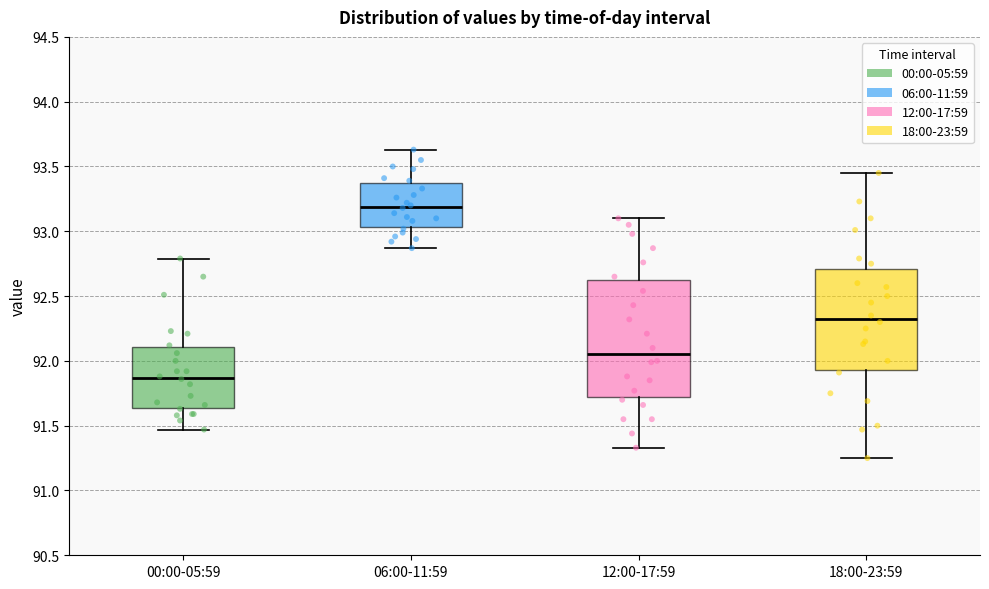

Reading left to right, read every box against the y-axis: the position of its median line, the range the box covers, and the ends of its whiskers. The values are not printed on the chart, so give them approximately, as read against the axis.

00:00-05:59: median 91.85, box 91.65 to 92.10, whiskers 91.45 to 92.80
06:00-11:59: median 93.20, box 93.05 to 93.40, whiskers 92.85 to 93.65
12:00-17:59: median 92.05, box 91.70 to 92.60, whiskers 91.35 to 93.10
18:00-23:59: median 92.35, box 91.95 to 92.70, whiskers 91.25 to 93.45